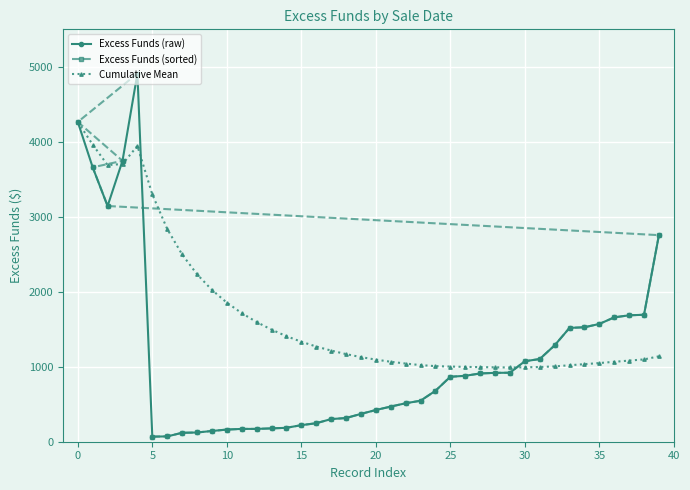

What are all the series names shown in the legend?

Excess Funds (raw), Excess Funds (sorted), Cumulative Mean